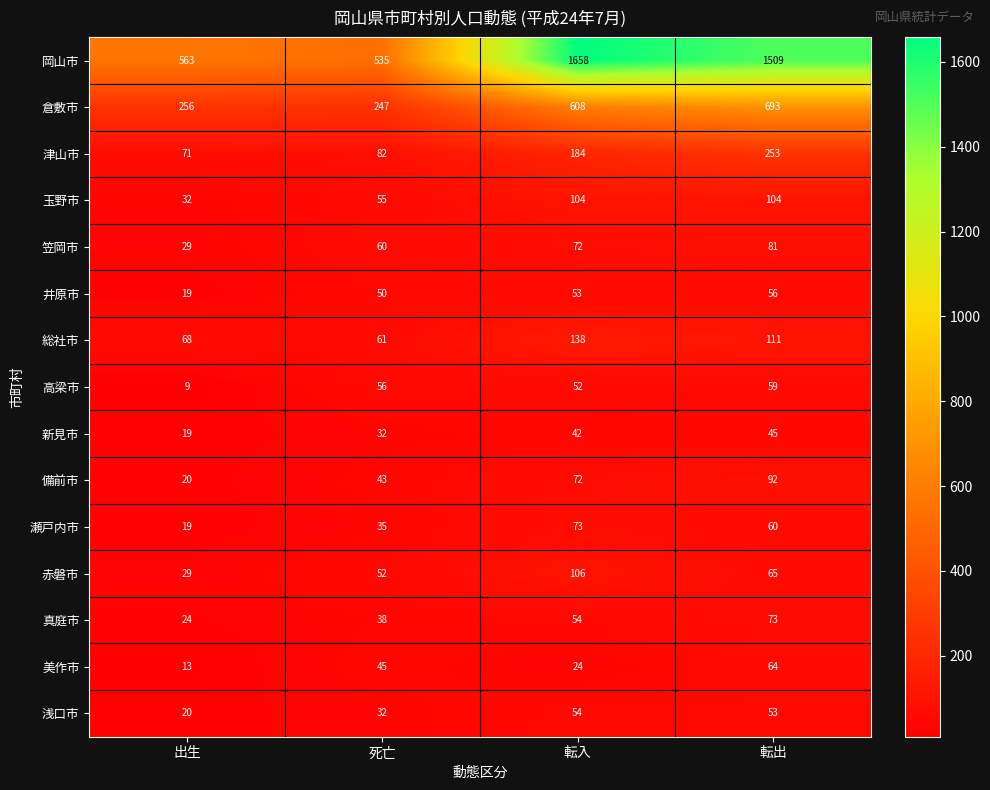

How many distinct data groups are displayed?

15